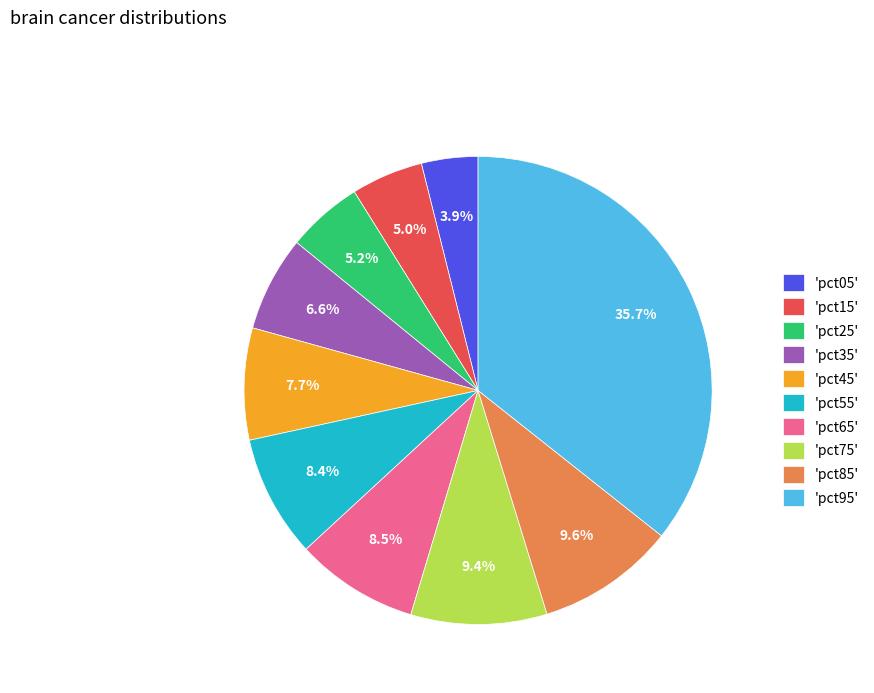

Which has a higher value, 'pct75' or 'pct35'?

'pct75'